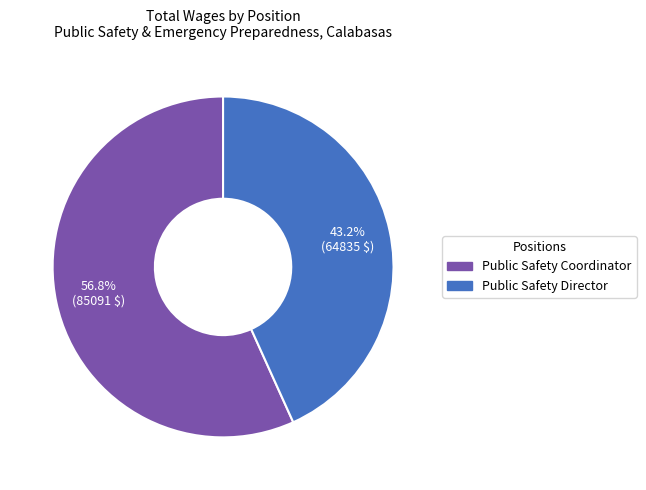

Rank the categories by value from lowest to highest.

Public Safety Director, Public Safety Coordinator